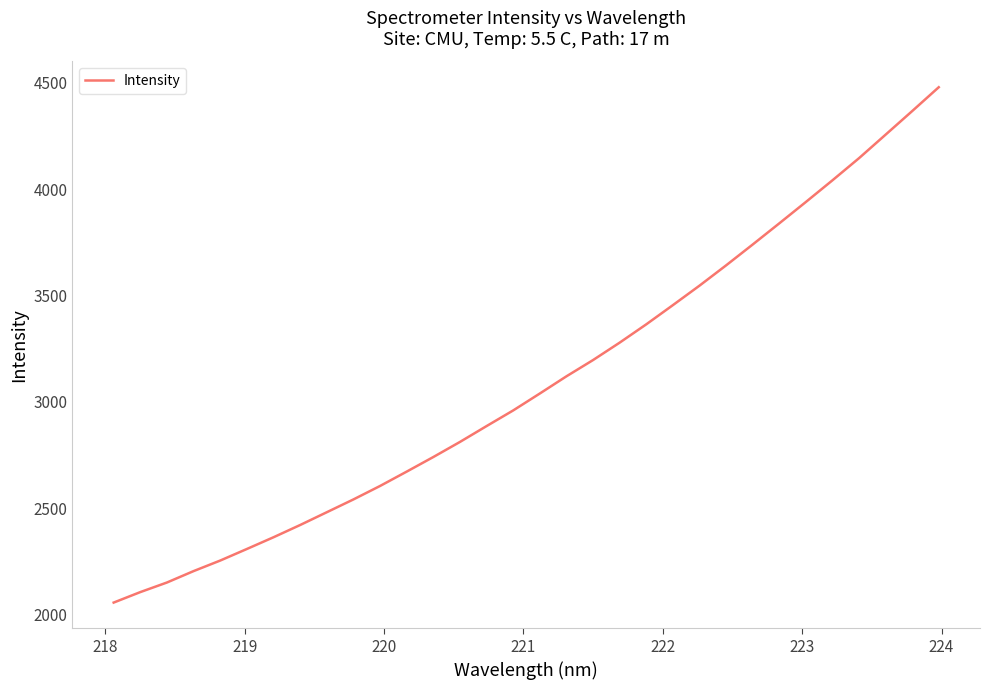

How many values exceed 3039?

16